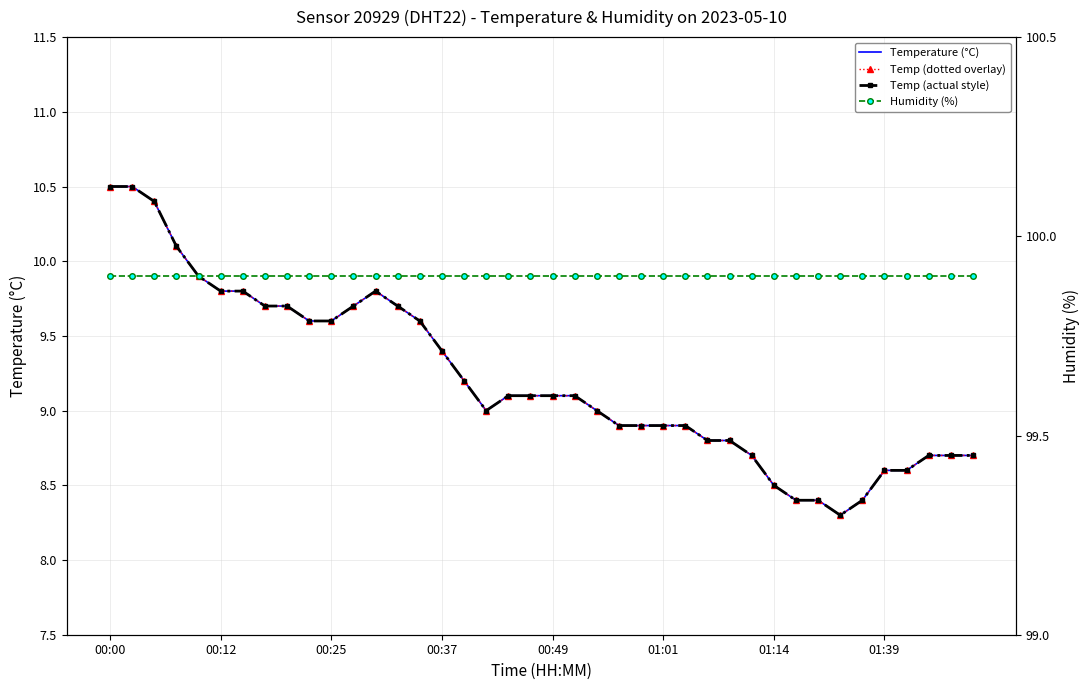

True or false: Temperature (°C) has a value of 8.9 at 24.

True